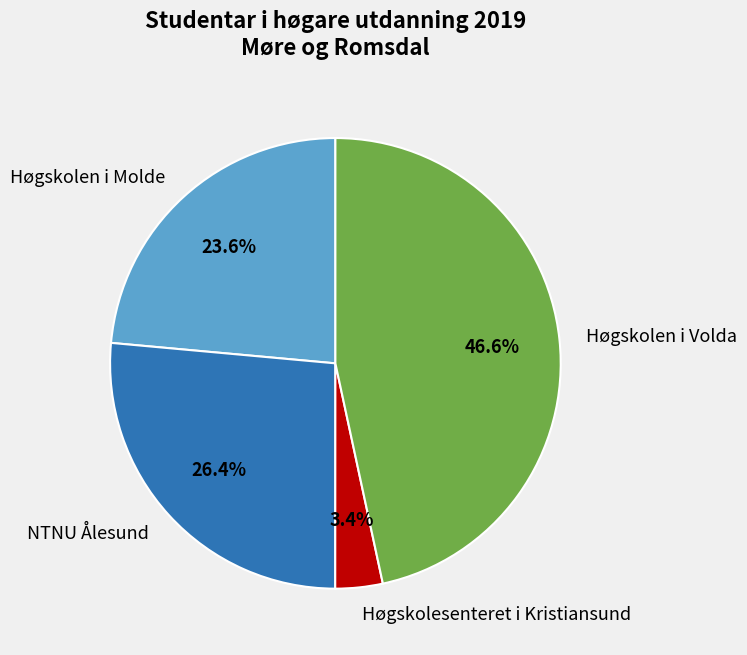

Does any single category account for the majority?

No